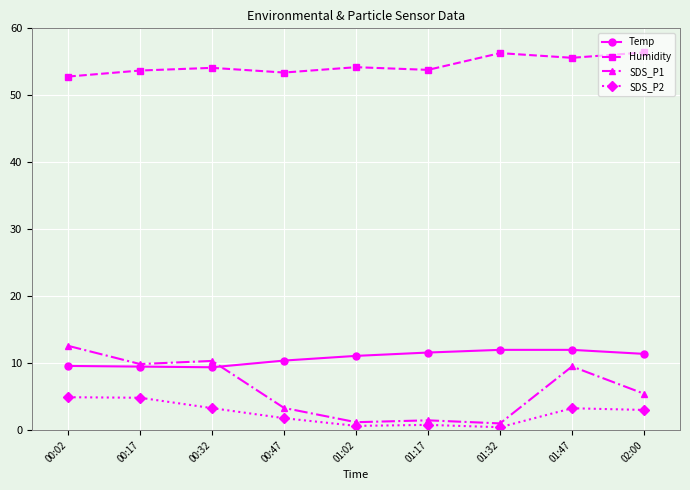

The Humidity series shows 86.8 at 00:17. True or false?

False